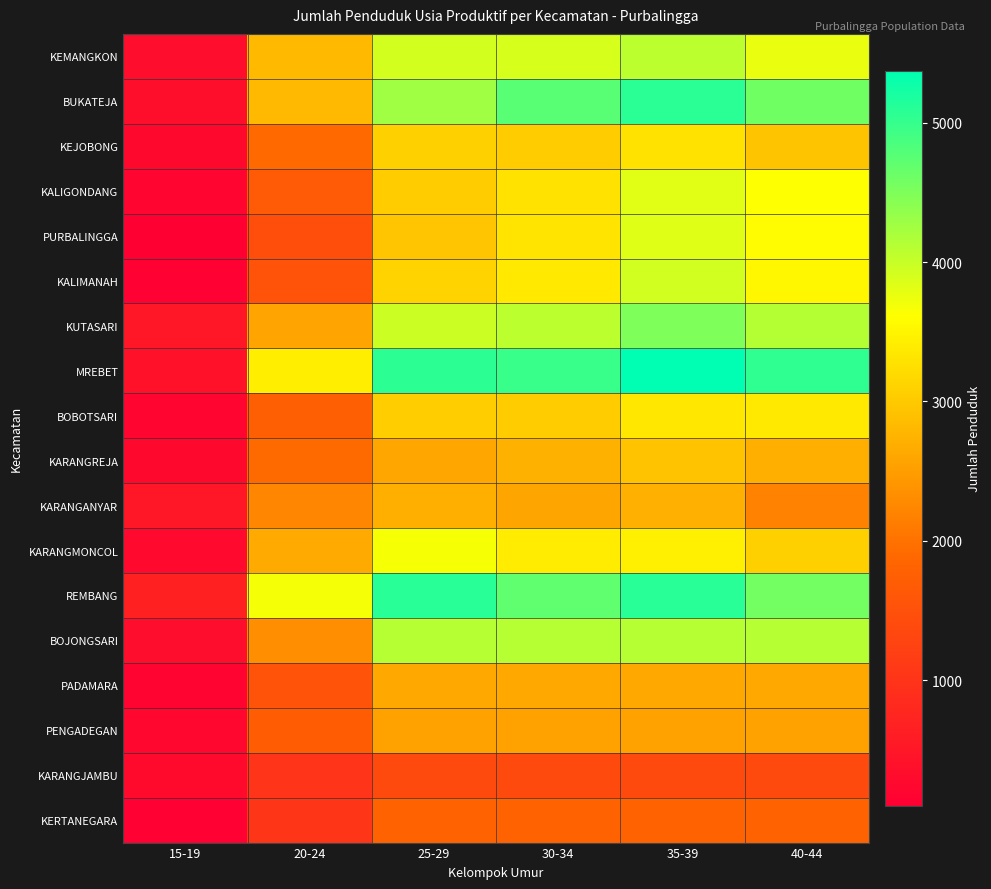

At how many categories does at least one series exceed 3992?

4